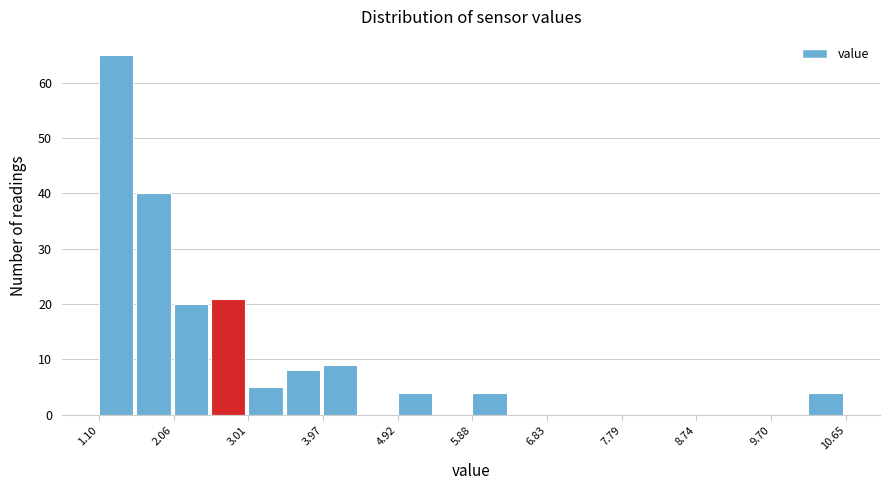

Reading left to right, list every bar in this chart as the range it spans on the x-axis followed by its height. Neither the bar edges nor the heights are printed on the chart, so give them approximately, as read against the axes.

1.1 to 1.6: 65
1.6 to 2.1: 40
2.1 to 2.5: 20
2.5 to 3.0: 21
3.0 to 3.5: 5
3.5 to 4.0: 8
4.0 to 4.4: 9
4.4 to 4.9: 0
4.9 to 5.4: 4
5.4 to 5.9: 0
5.9 to 6.4: 4
6.4 to 6.8: 0
6.8 to 7.3: 0
7.3 to 7.8: 0
7.8 to 8.3: 0
8.3 to 8.7: 0
8.7 to 9.2: 0
9.2 to 9.7: 0
9.7 to 10.2: 0
10.2 to 10.7: 4